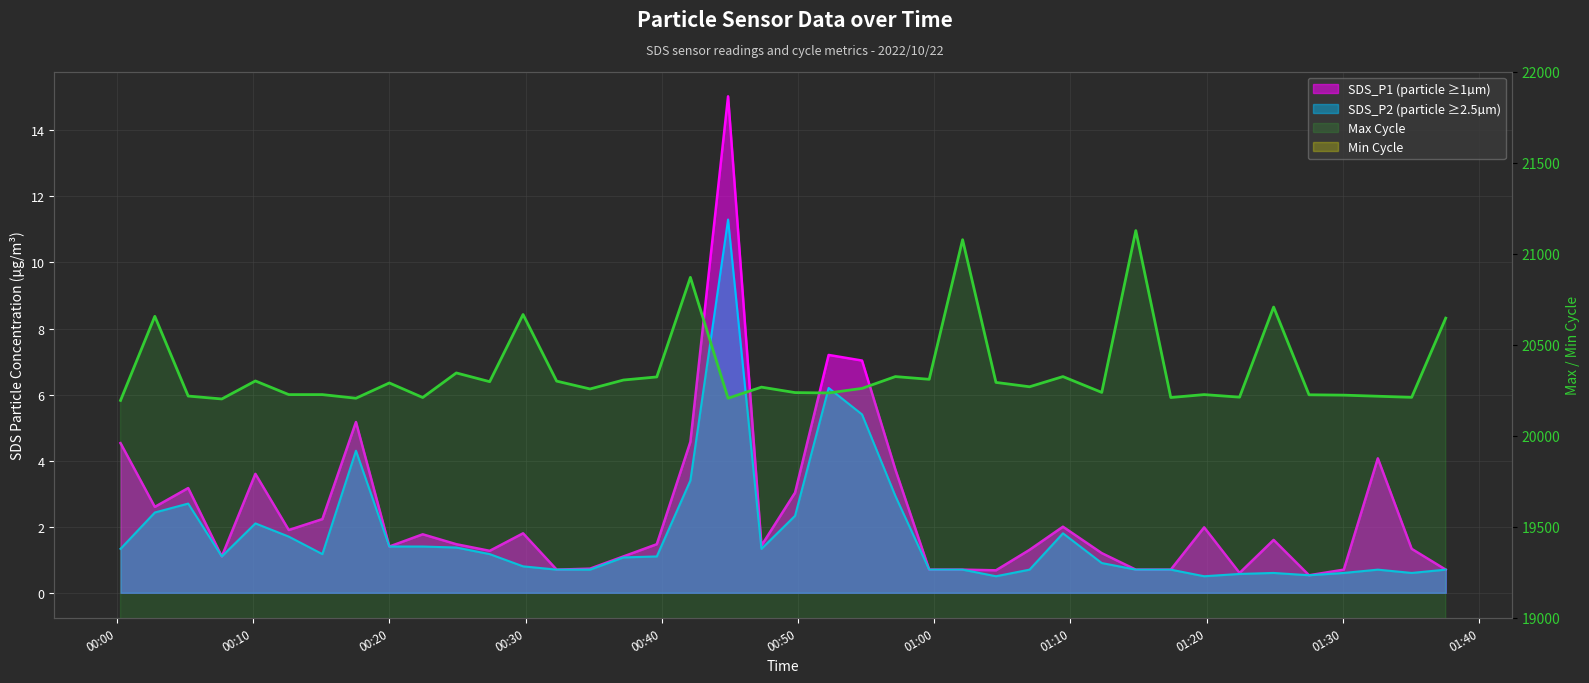

Rank the series at 00:50 from lowest to highest value.

SDS_P2 line, SDS_P1 line, Min_cycle line, Max_cycle line